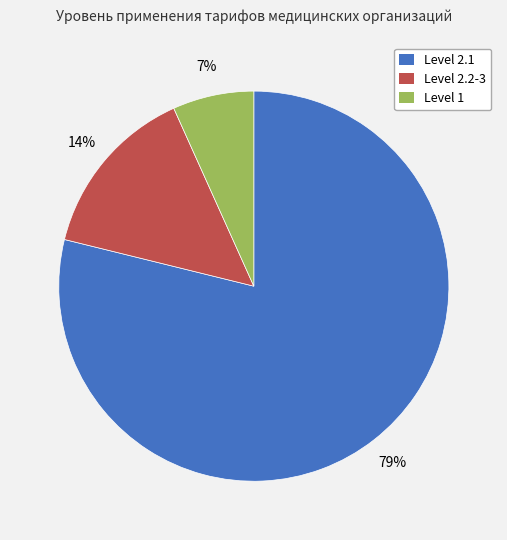

To the nearest percent, what is the difference between the largest and smallest slice percentages?

72%